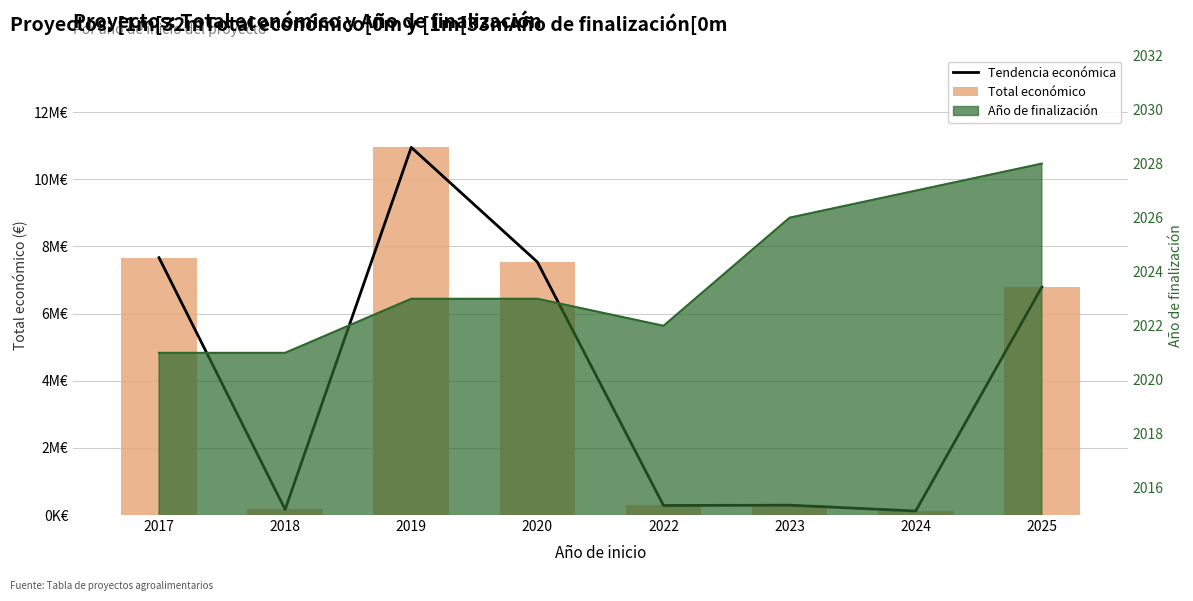

Reading left to right, extract all data points from this chart.

Tendencia económica: 2017=7665218	2018=164733	2019=10950171	2020=7536303	2022=284756	2023=293645	2024=120000	2025=6790375
Total económico: 2017=7665218	2018=164733	2019=10950171	2020=7536303	2022=284756	2023=293645	2024=120000	2025=6790375